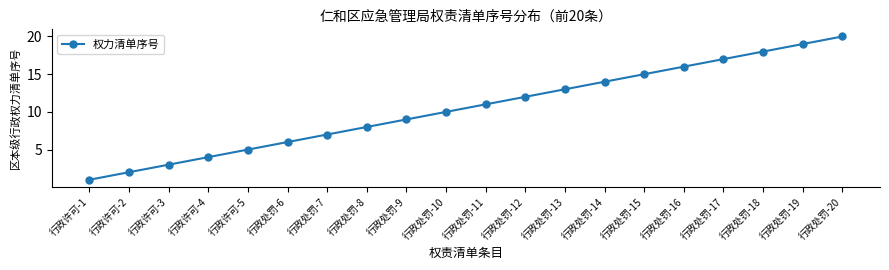

Which label corresponds to the largest value in the chart?

行政处罚-20